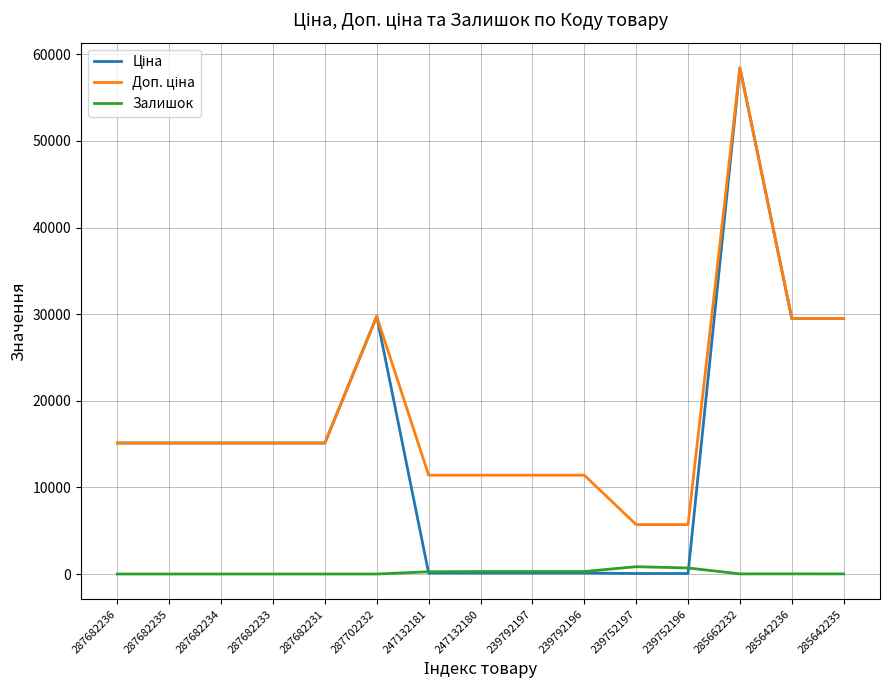

What is the difference between the highest and lowest values at 287682235?

15120.0